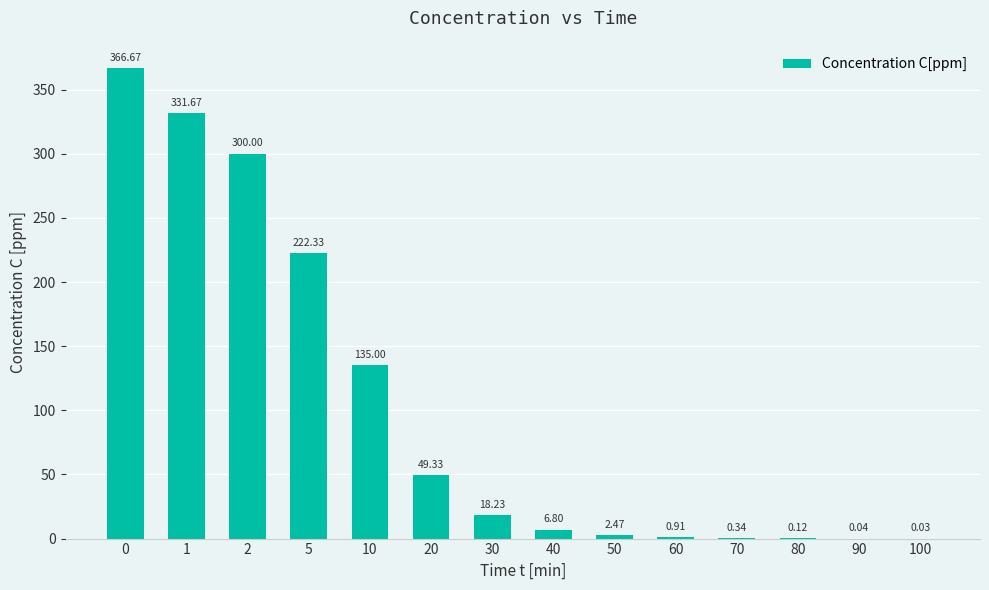

What is the change in value from 60 to 80?

-0.8